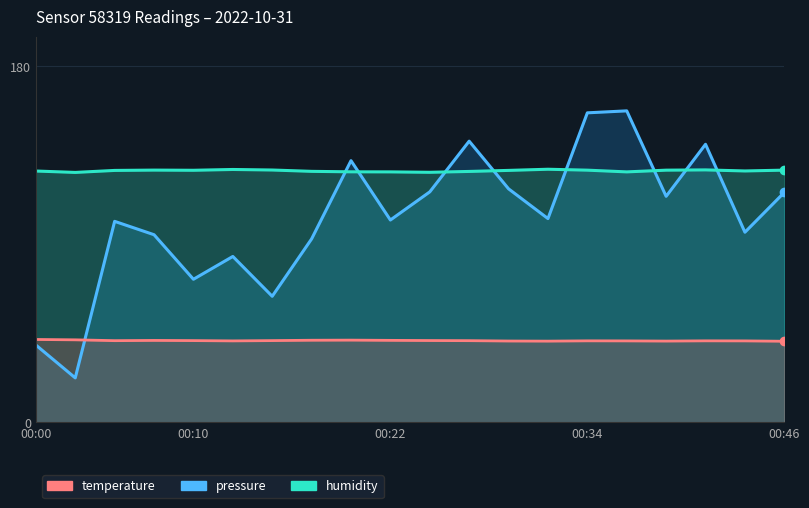

What are all the series names shown in the legend?

pressure, humidity, temperature